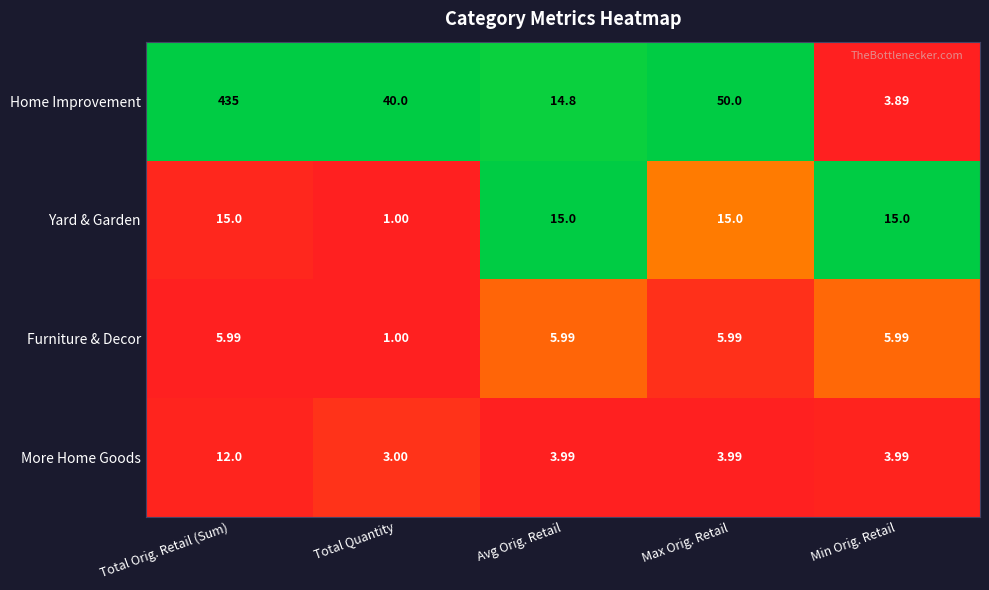

Count the number of categories in the chart.

5